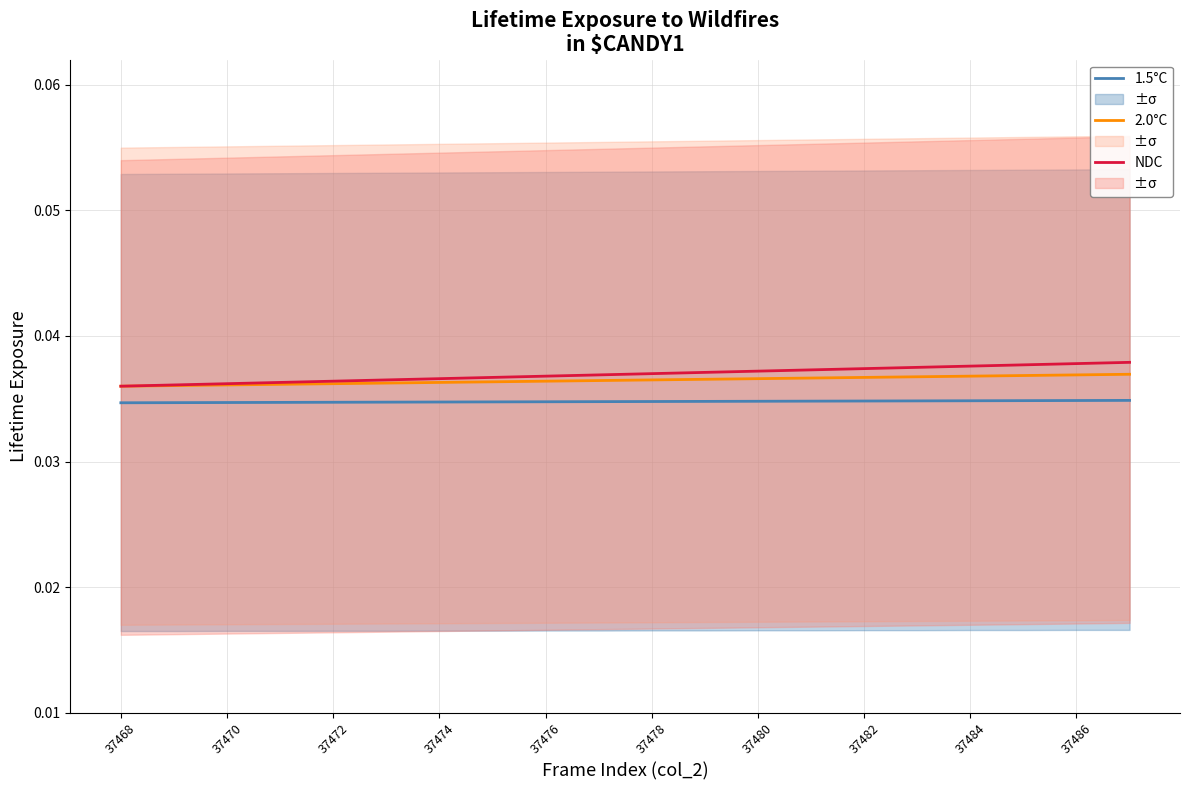

What position from the right is 17?

3